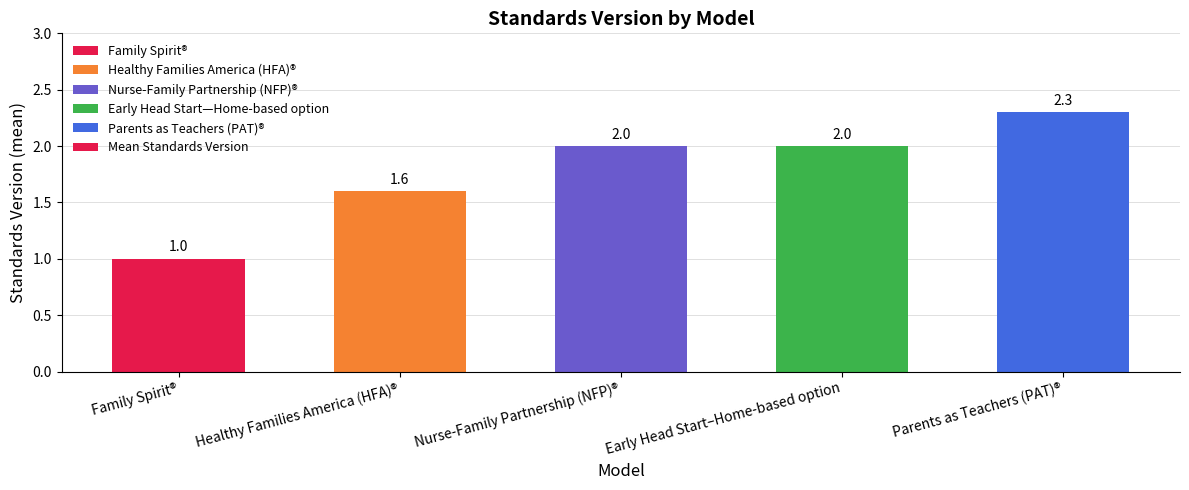

What is the label of the 5th bar from the right?

Family Spirit®